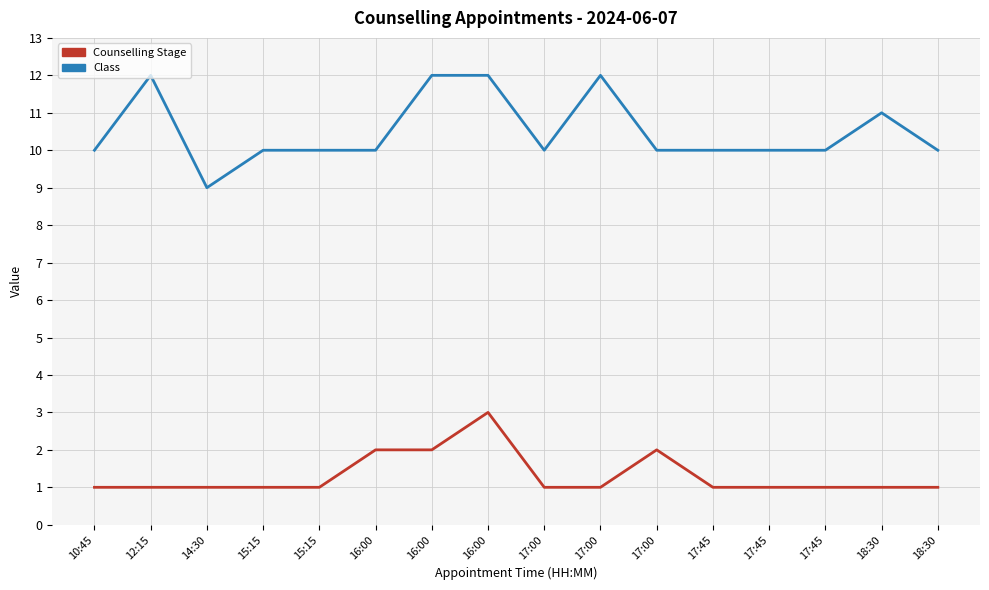

True or false: Class and Counselling Stage intersect in this chart.

False